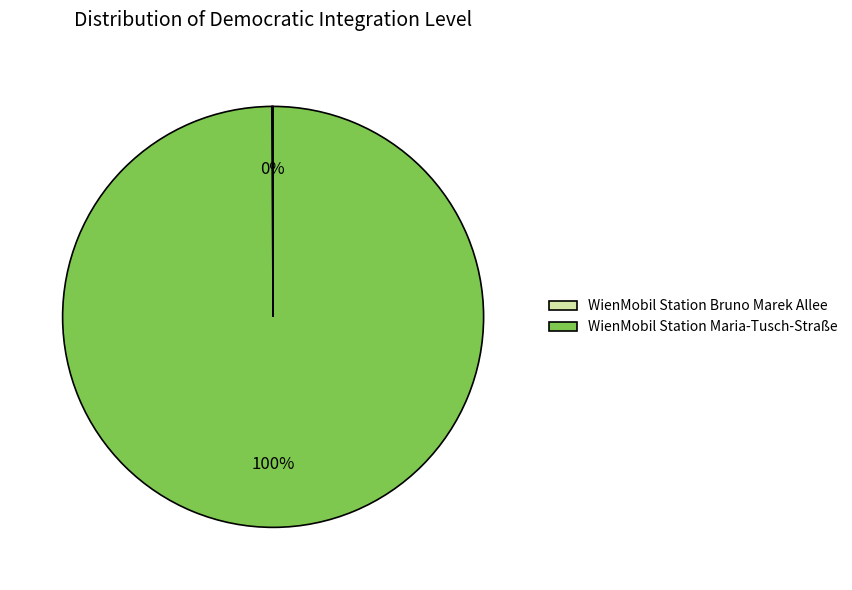

True or false: WienMobil Station Maria-Tusch-Straße accounts for 90% of the total.

False